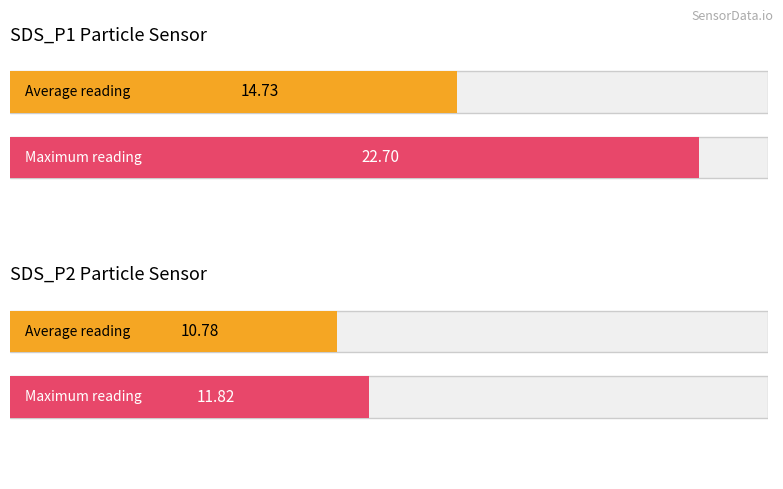

Which series has the largest range (max minus min)?

SDS_P1